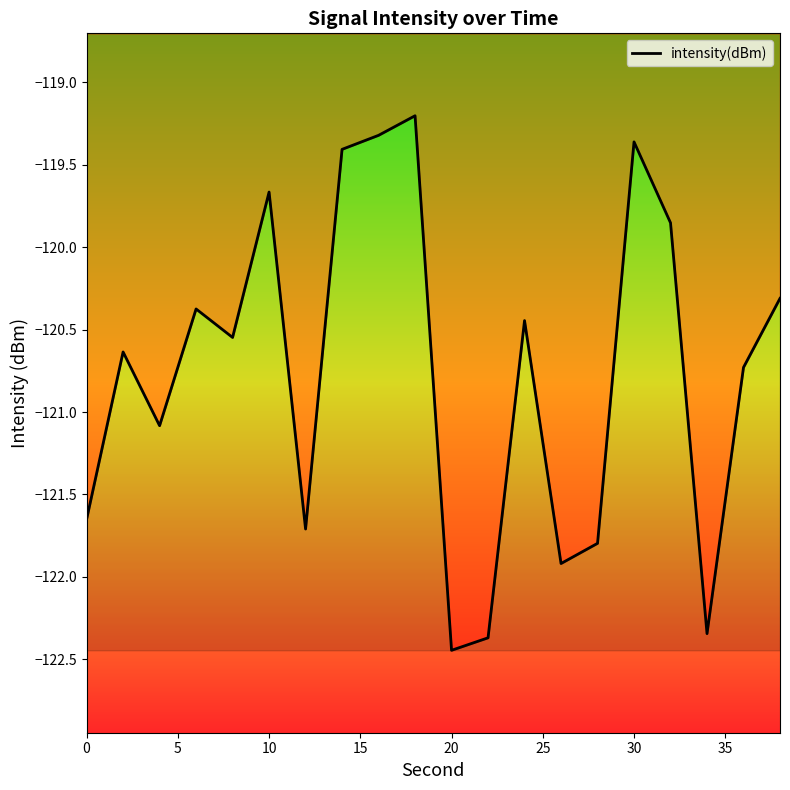

What is the maximum value shown in the chart?

-119.2